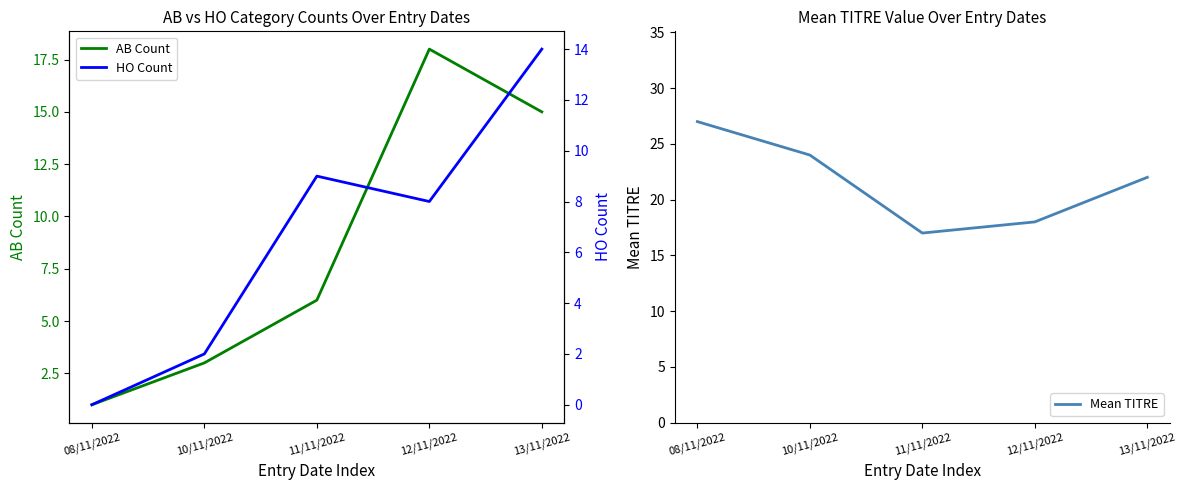

At which category does the chart reach its minimum across all series?

08/11/2022